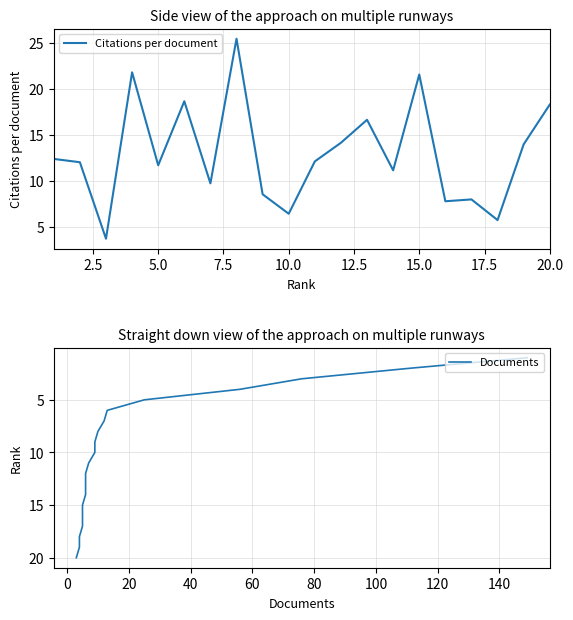

True or false: Documents has more than 0 interior local peaks.

False